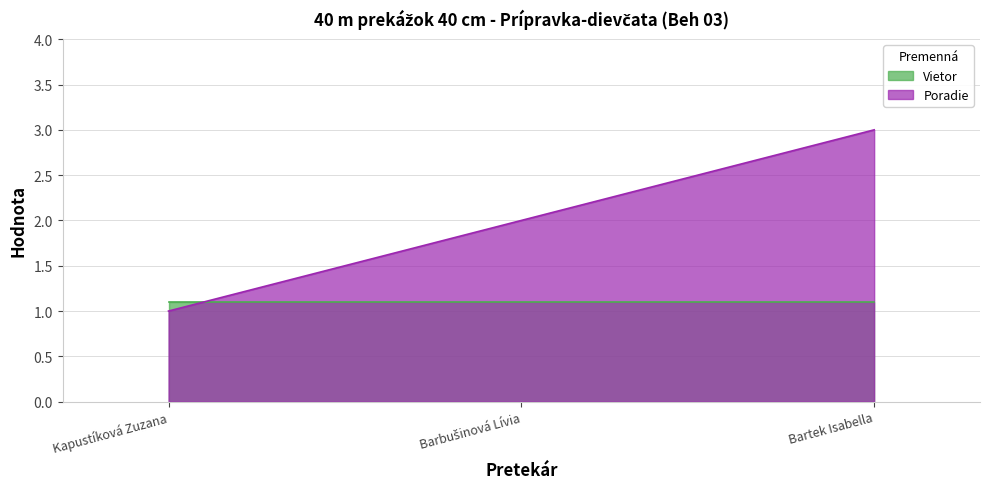

What is the greatest value displayed?

3.0